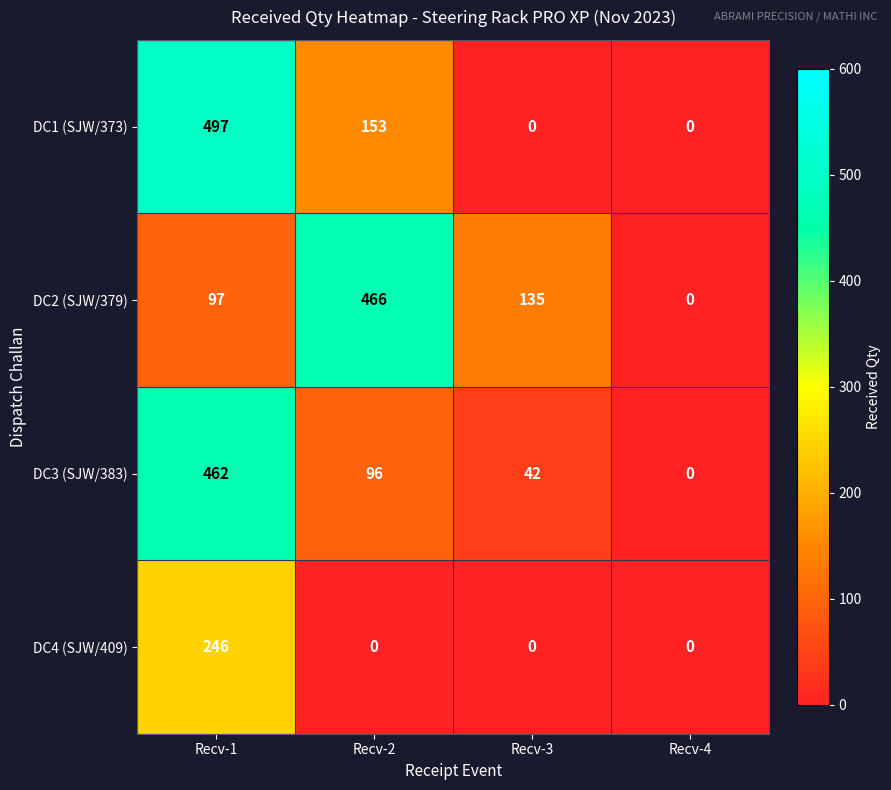

Is it true that DC2 (SJW/379) equals 0 at Recv-4?

True